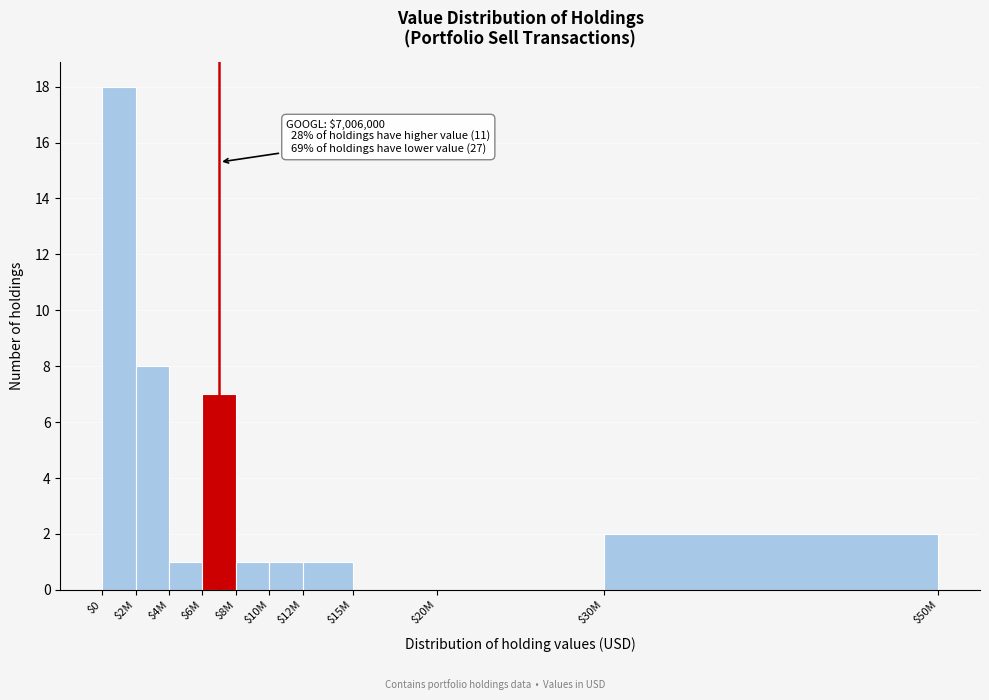

The chart shows a value of 1 at $10M. True or false?

True